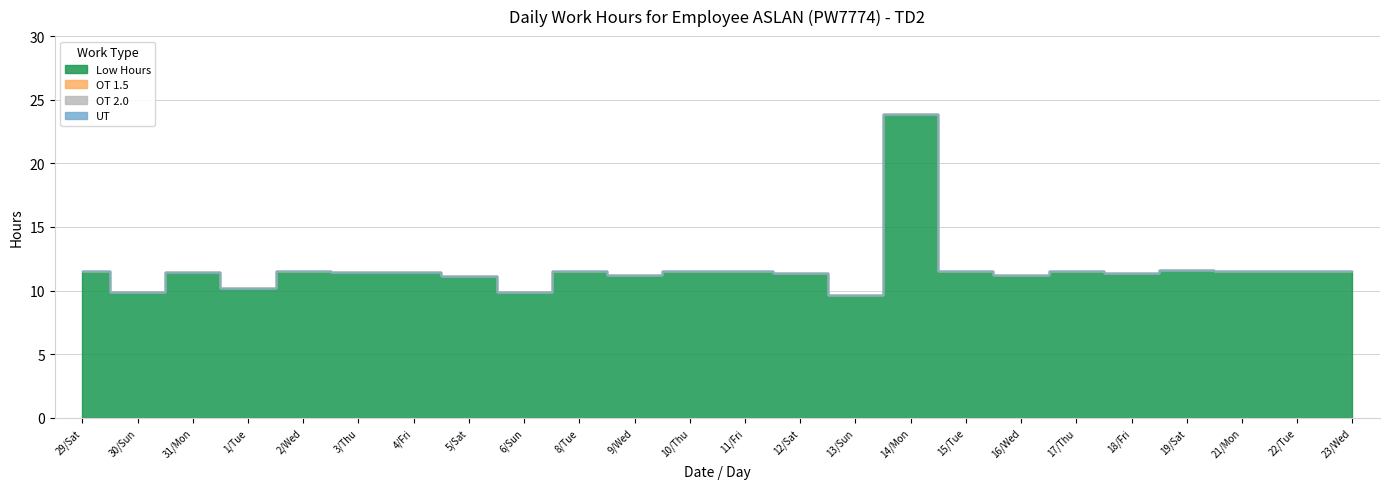

Is it true that Low Hours equals 4.0 at 2/Wed?

False